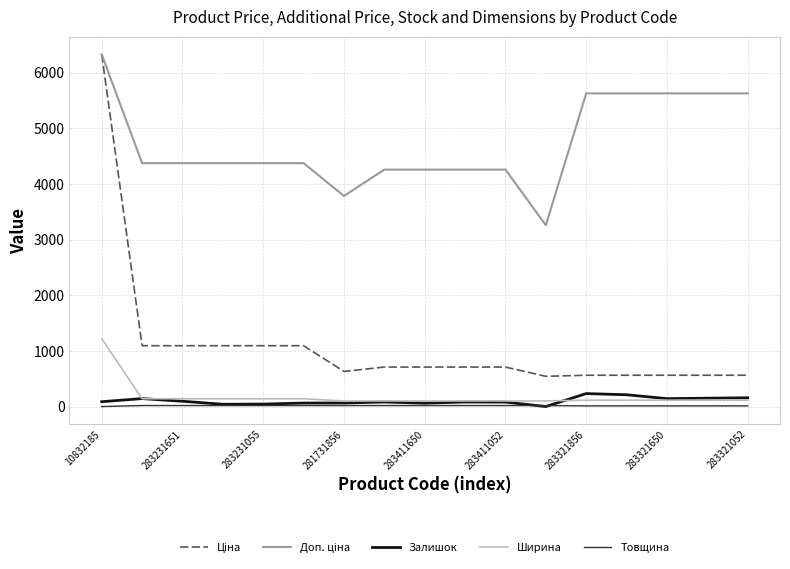

What is the greatest value displayed?

6328.7